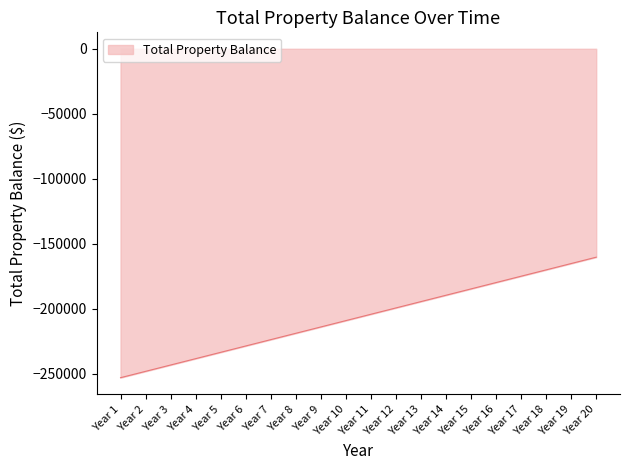

Where does the data first go above -204292?

Year 12